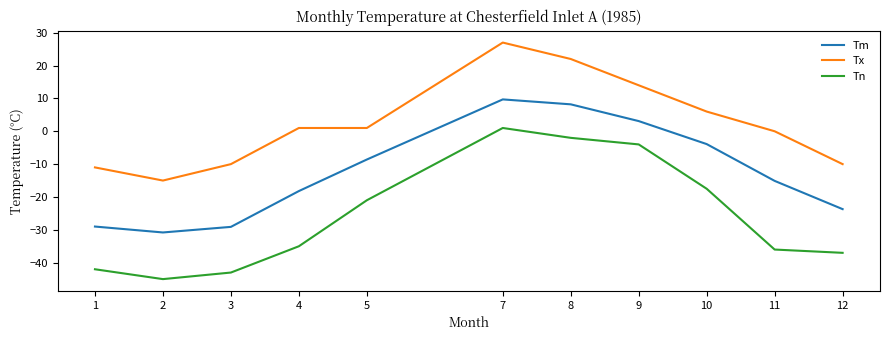

How many values in Tm are below zero?

8